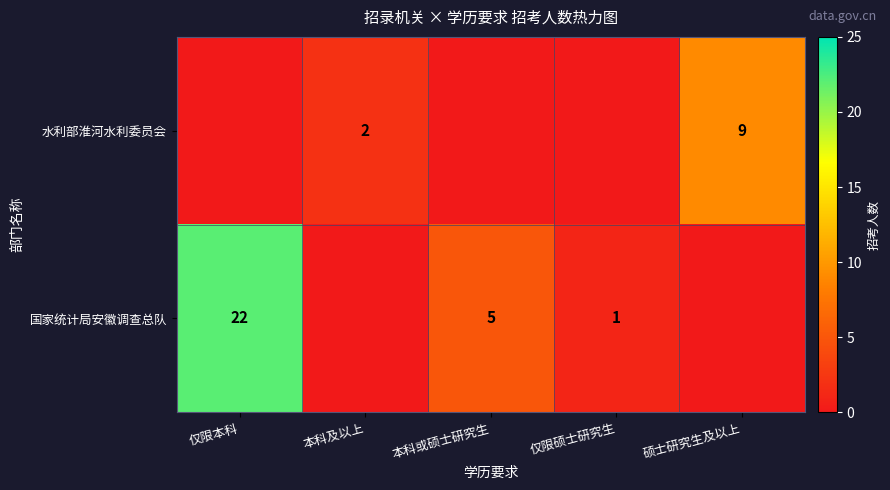

At which category does the chart reach its minimum across all series?

仅限本科